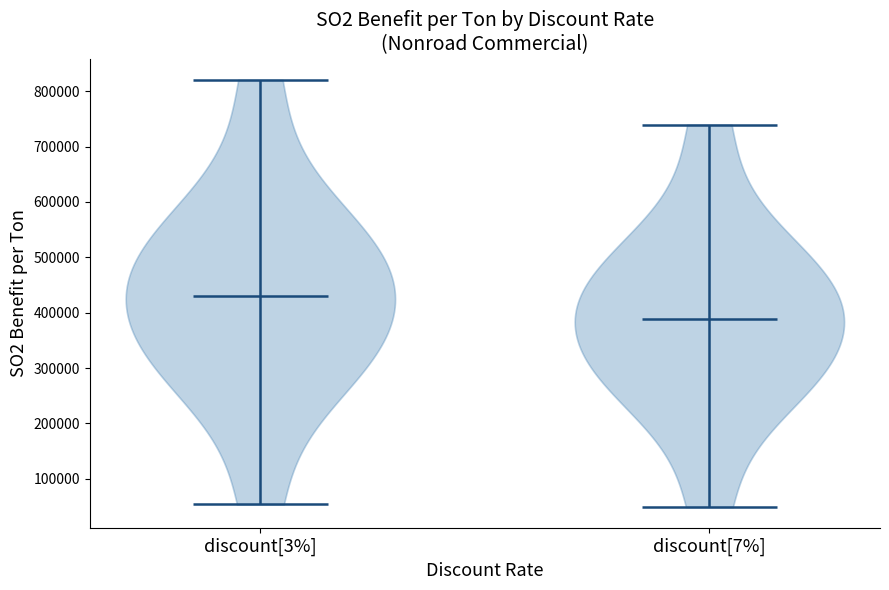

What is the highest point the violin for discount[3%] reaches on the y-axis? The values are not printed on the chart, so give them approximately, as read against the axis.

820000